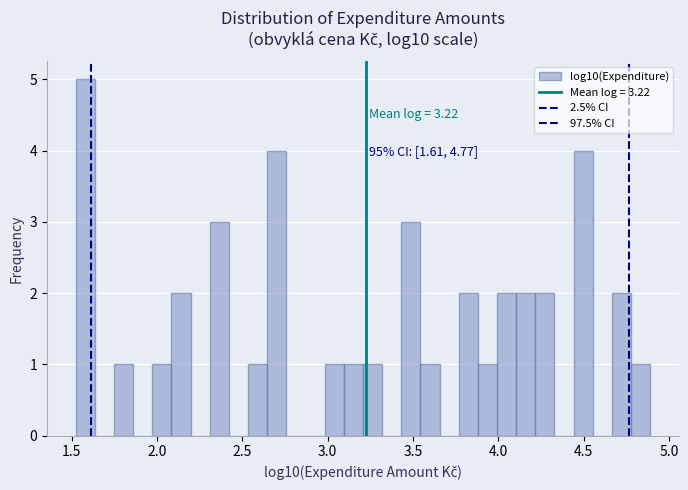

Read against the x-axis, roughly where is the centre of the tallest bar?

1.60